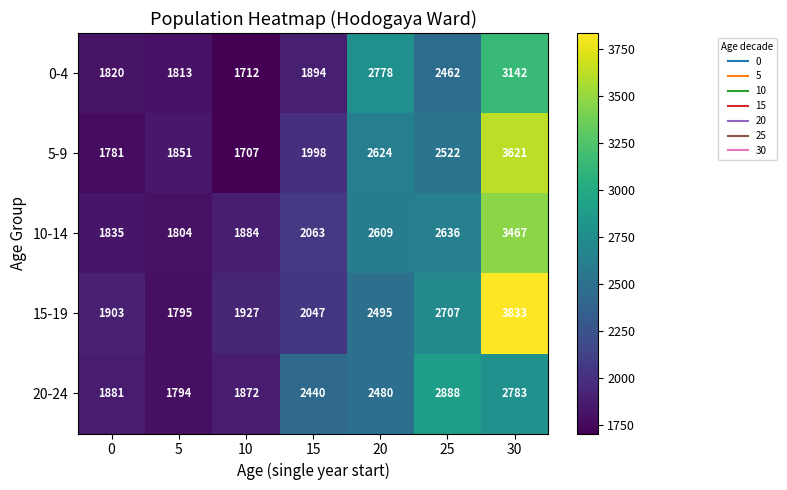

What is the minimum value shown in the chart?

1707